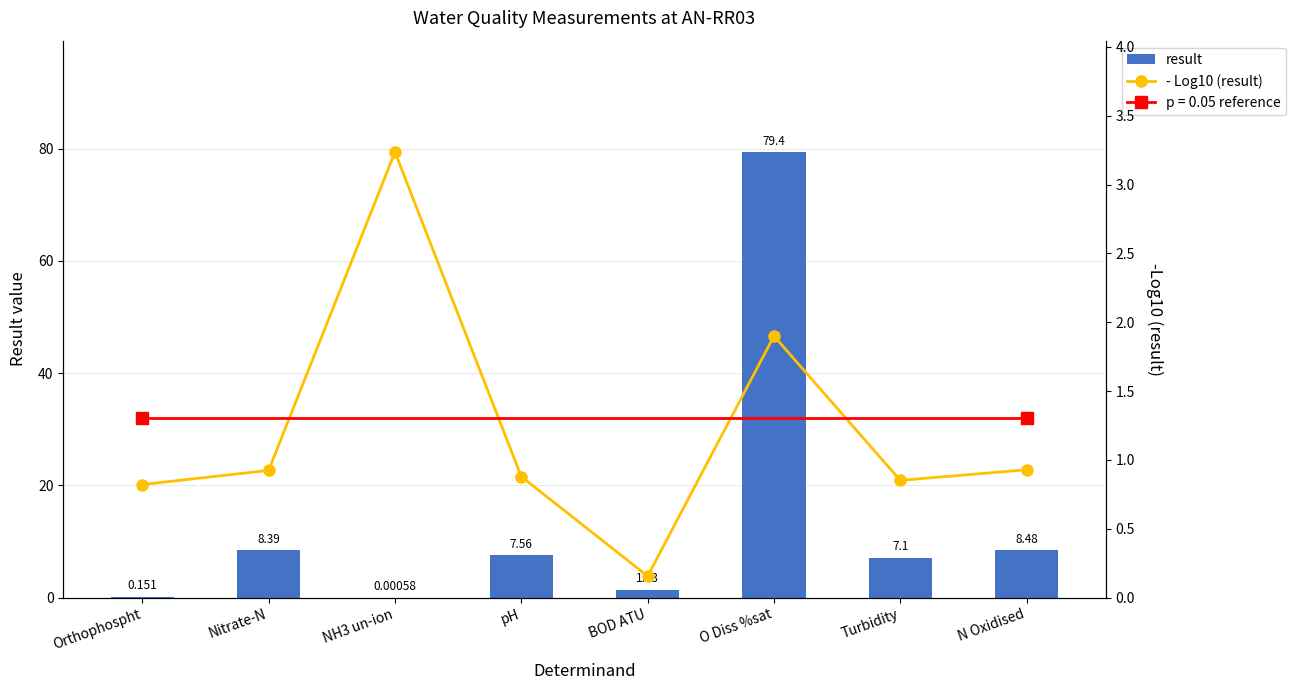

Does the chart contain stacked bars?

No